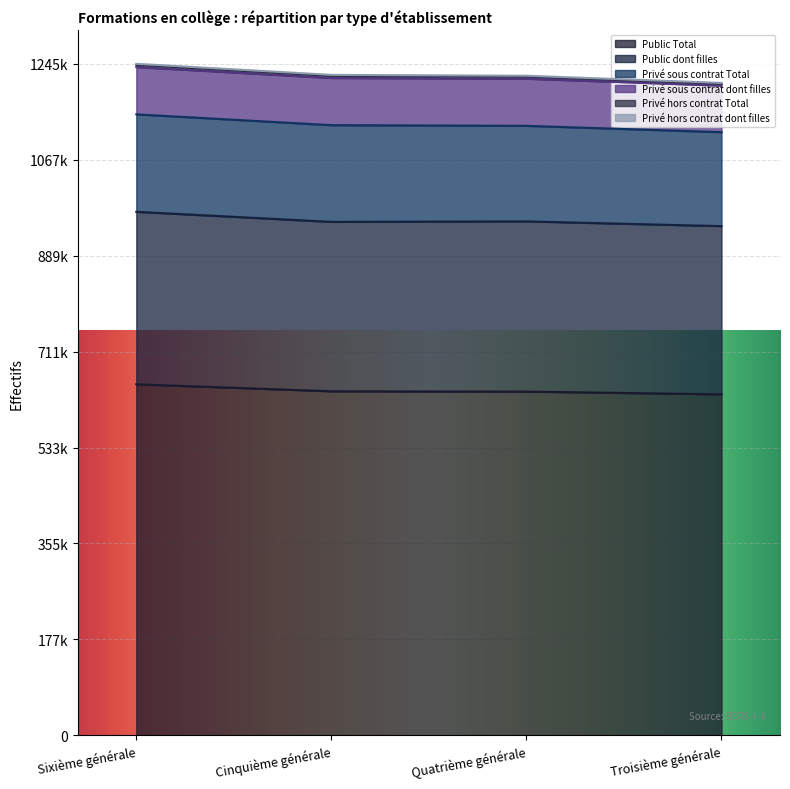

What is the total value across all series at Cinquième générale?

1225383